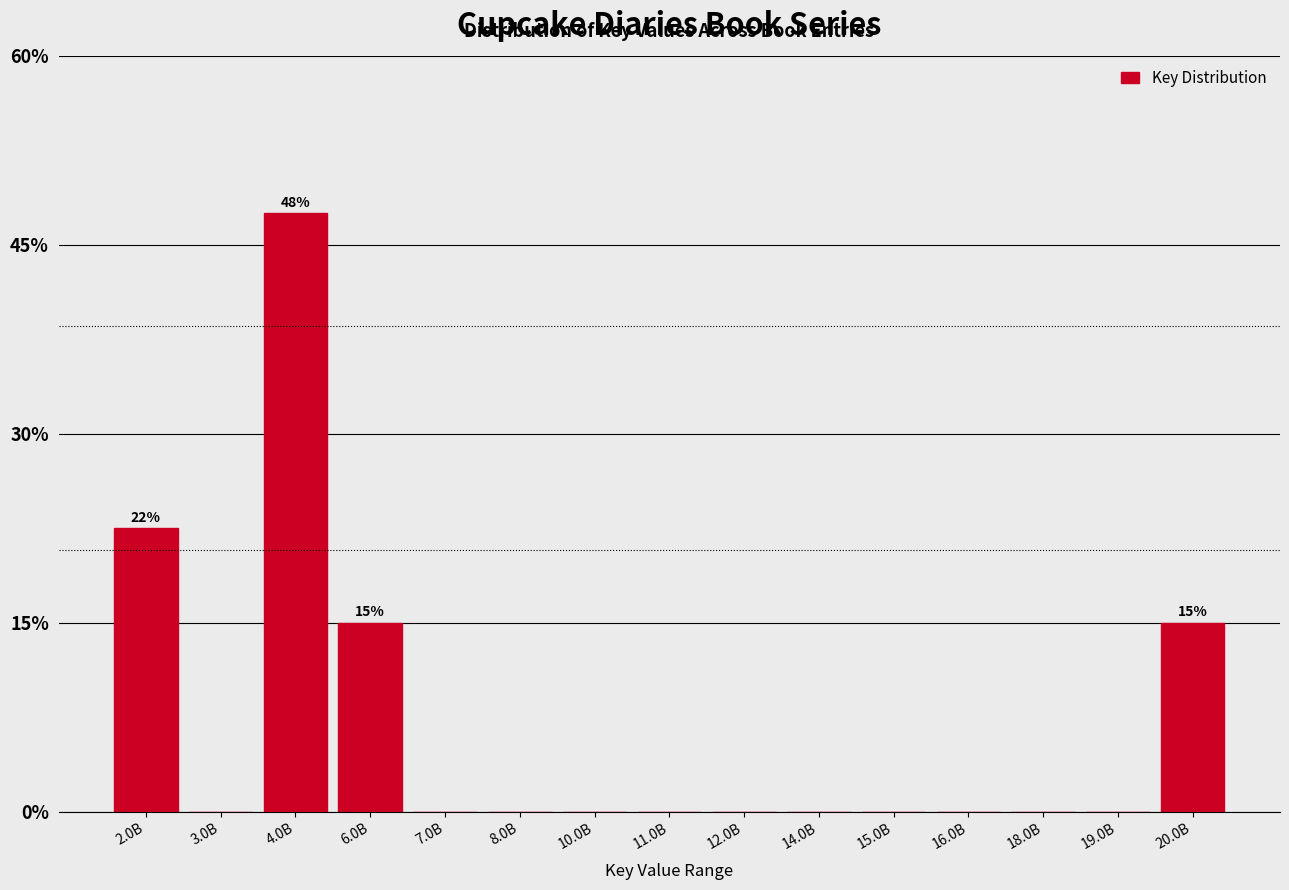

Reading left to right, what are all the values shown in this chart?

2.0B=22.5	3.0B=0.0	4.0B=47.5	6.0B=15.0	7.0B=0.0	8.0B=0.0	10.0B=0.0	11.0B=0.0	12.0B=0.0	14.0B=0.0	15.0B=0.0	16.0B=0.0	18.0B=0.0	19.0B=0.0	20.0B=15.0